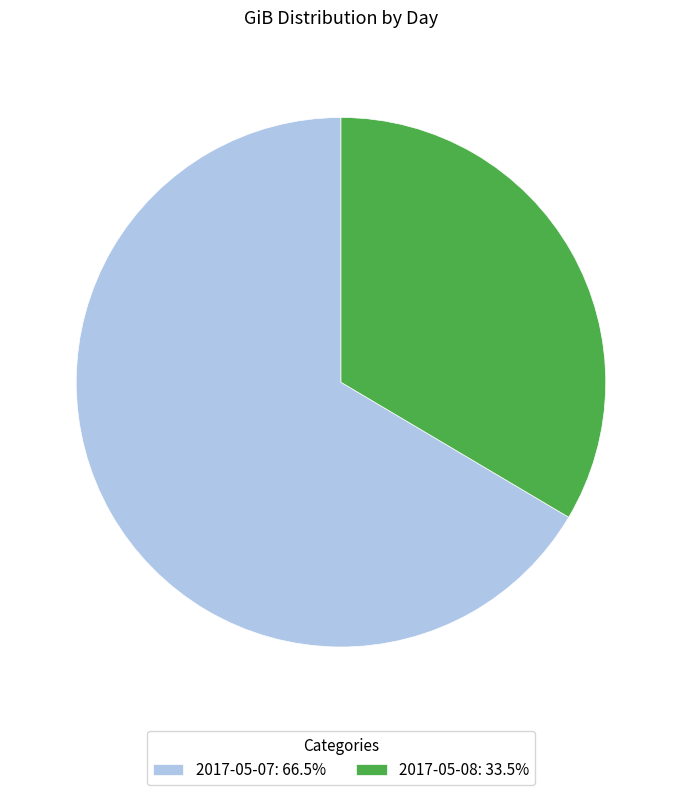

Is there any slice that represents more than half of the pie?

Yes